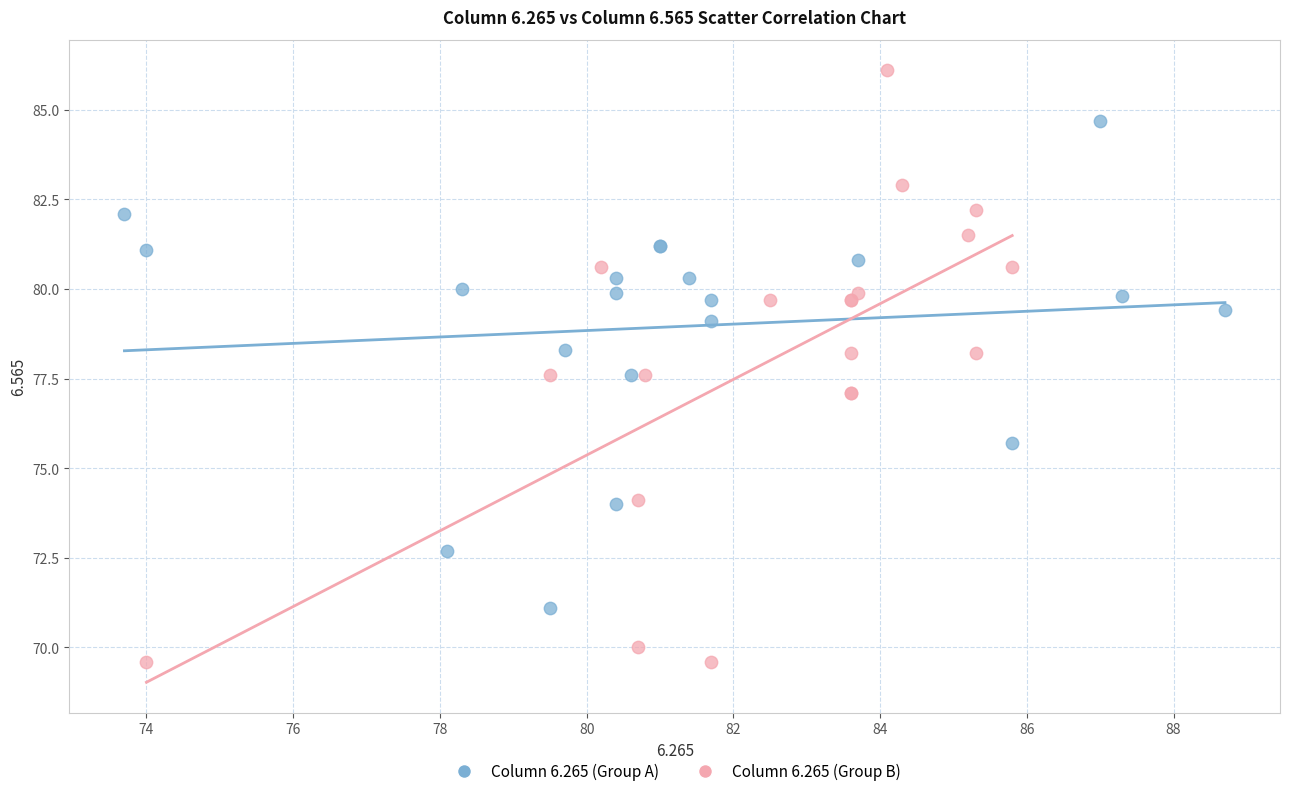

Which series reaches the minimum Y coordinate?

Column 6.265 (Group B)